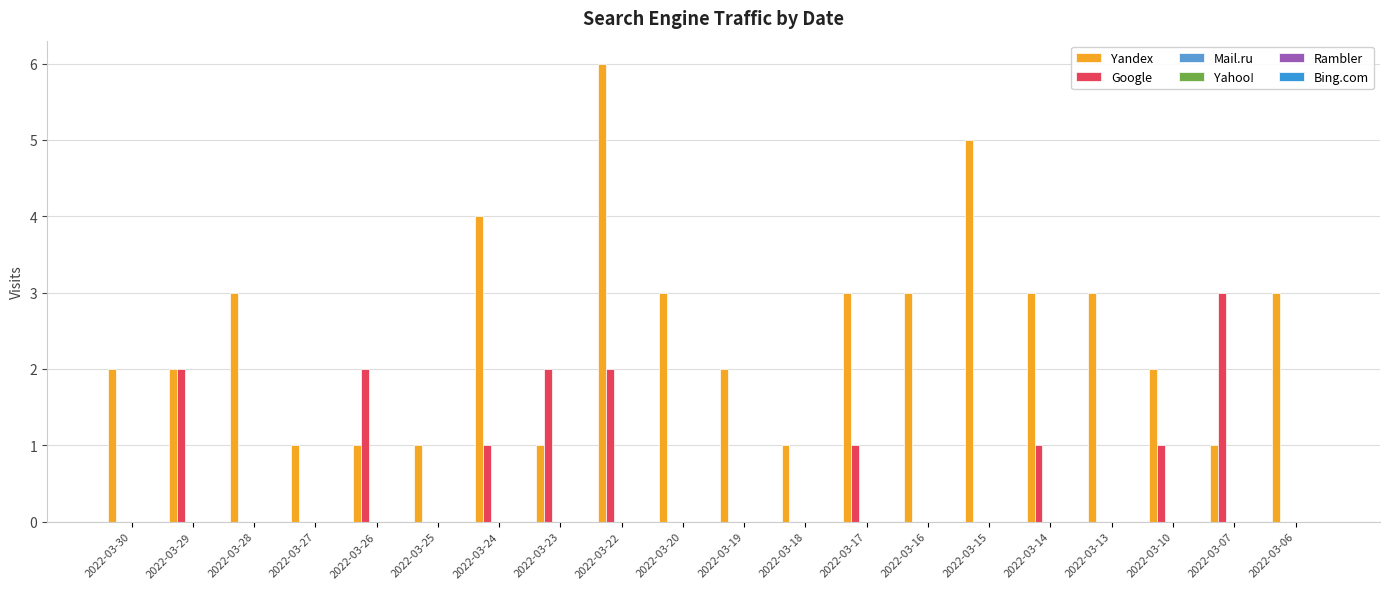

Are the bars horizontal?

No